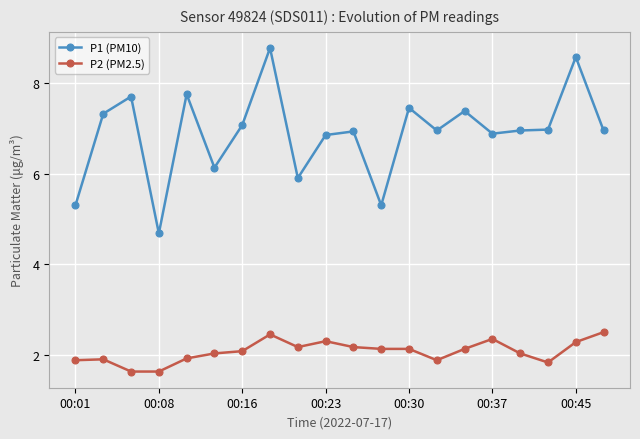

What is the lowest value of the P2 (PM2.5) series?

1.6